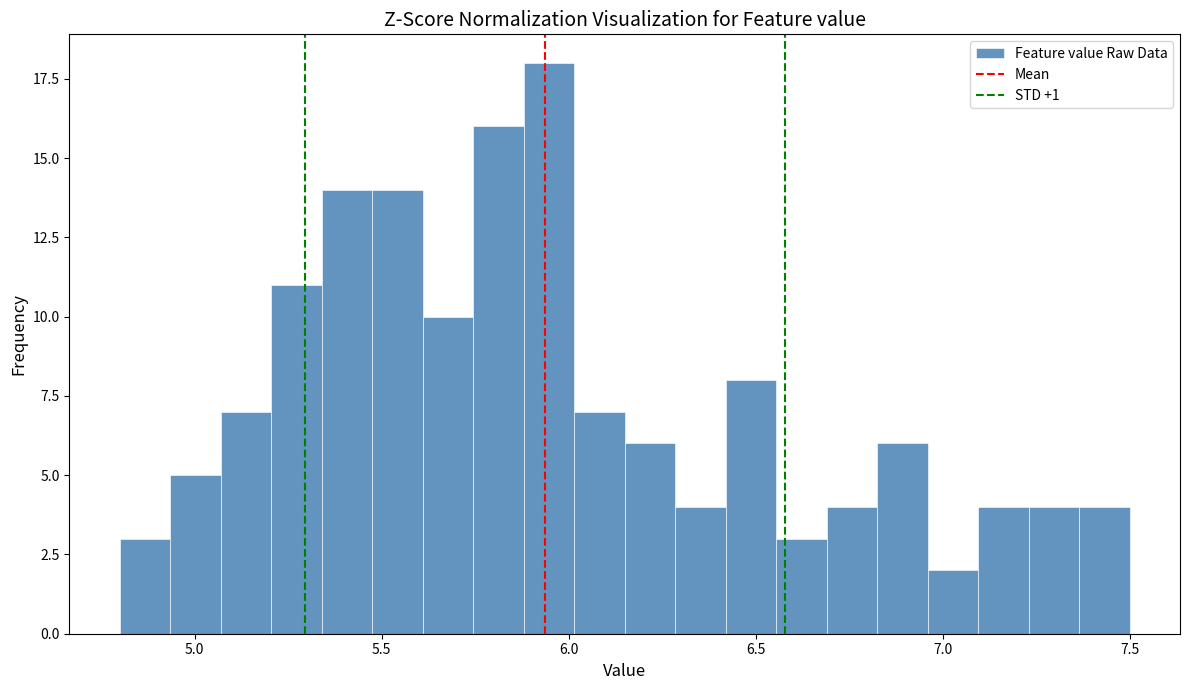

Around what value on the x-axis is the tallest bar? Give the approximate position of its centre, as read against the axis.

5.95